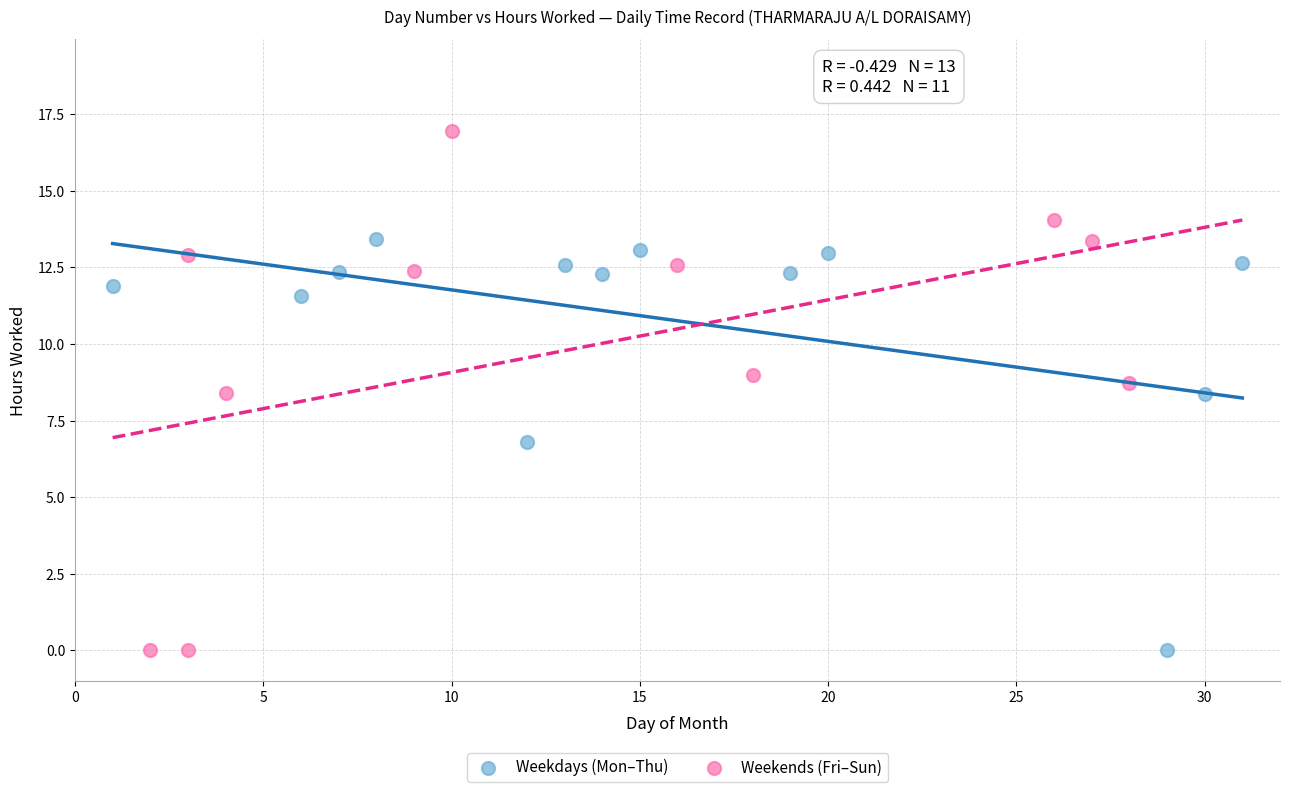

Which series contains the highest Y value?

Weekends (Fri–Sun)